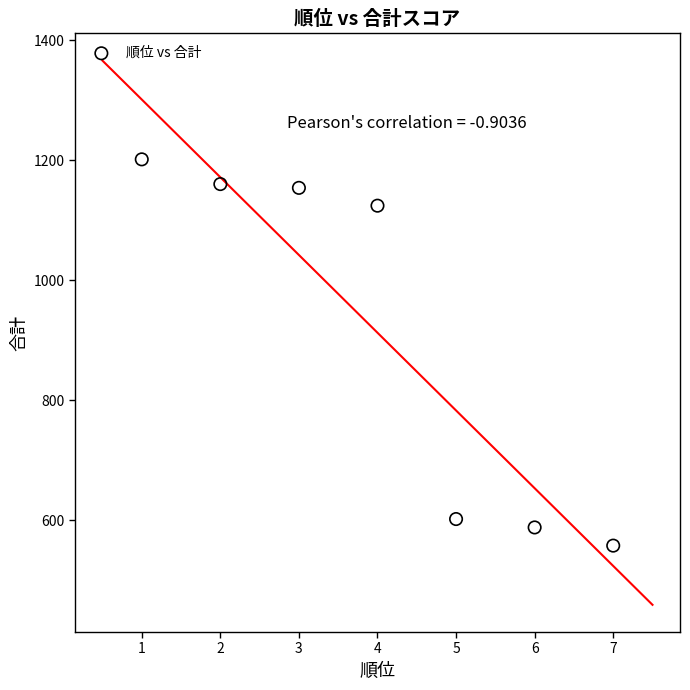

What is the average X value?

4.0